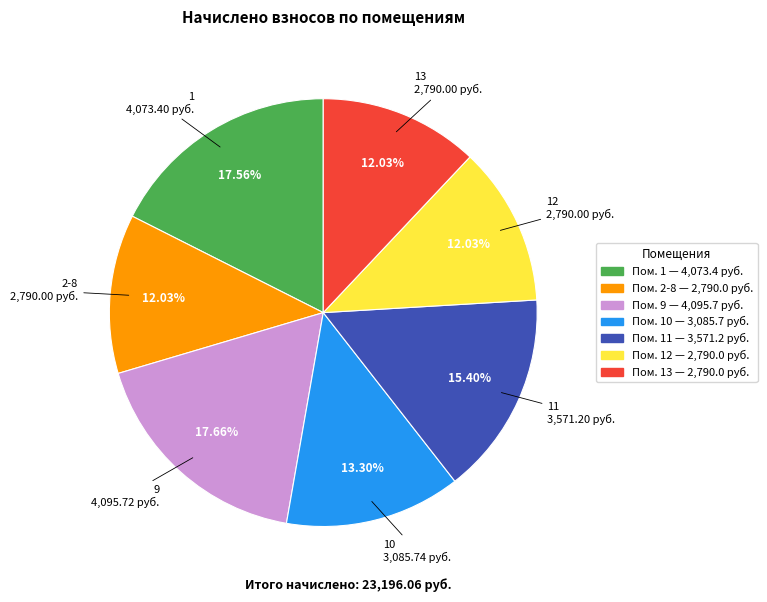

Is there any slice that represents more than half of the pie?

No